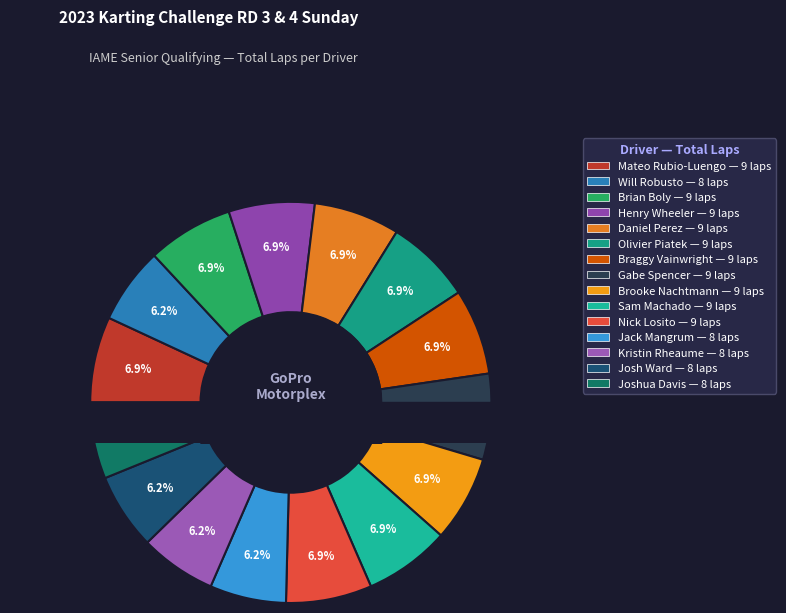

Is the sum of Sam Machado and Joshua Davis greater than half?

No